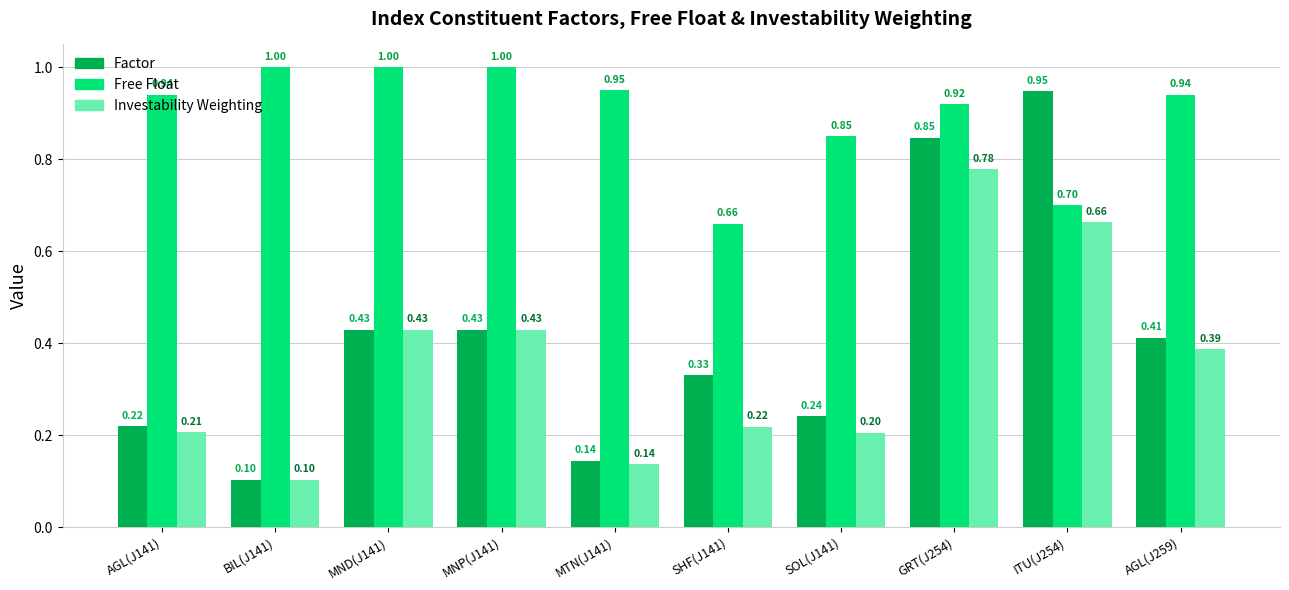

What position from the right is MNP(J141)?

7